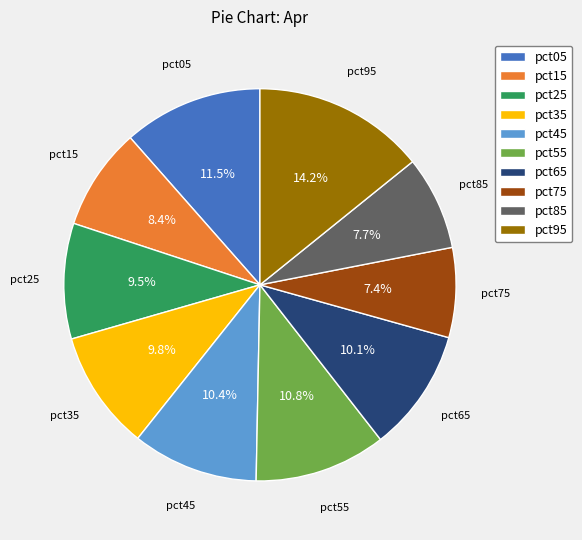

Which has a higher value, pct25 or pct45?

pct45